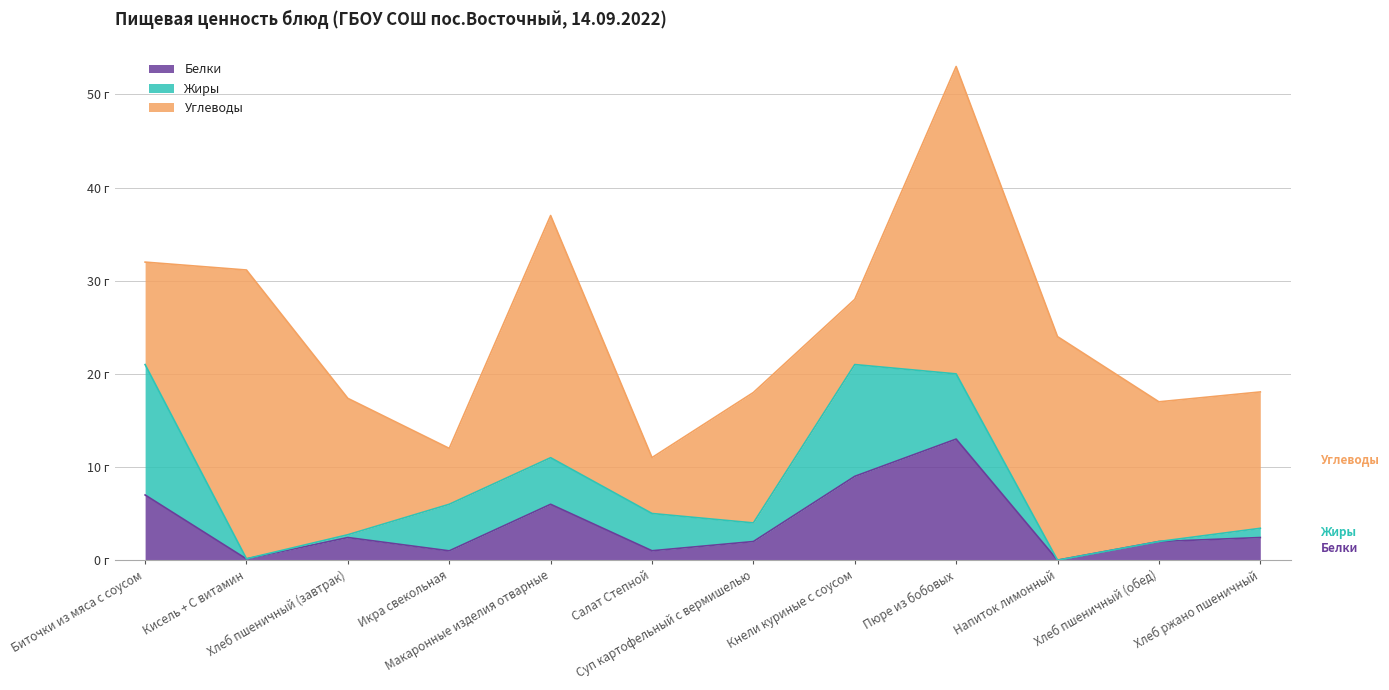

Reading left to right, list all the values displayed in this chart.

Белки: 7.0	0.1	2.4	1.0	6.0	1.0	2.0	9.0	13.0	0.0	2.0	2.4
Жиры: 14.0	0.0	0.3	5.0	5.0	4.0	2.0	12.0	7.0	0.0	0.0	1.0
Углеводы: 11.0	31.0	14.6	6.0	26.0	6.0	14.0	7.0	33.0	24.0	15.0	14.6